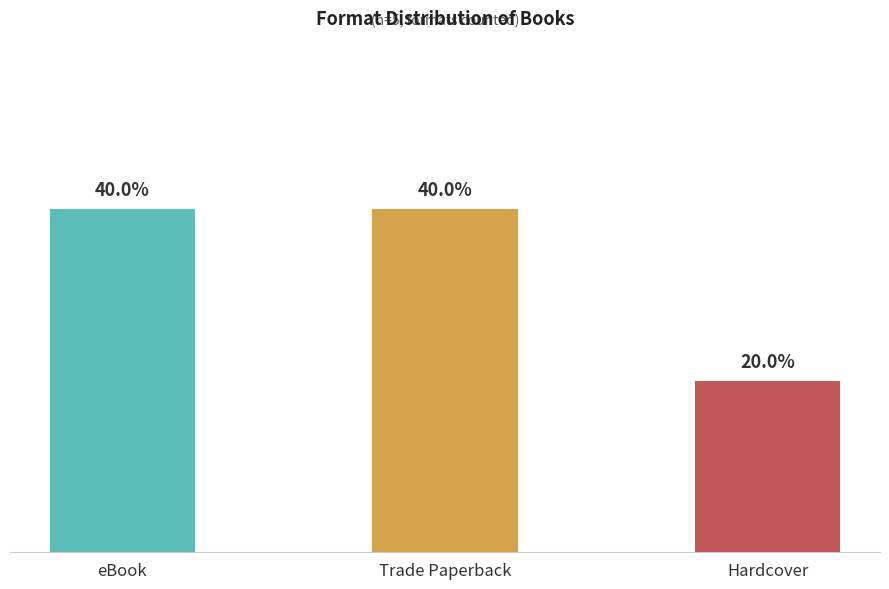

Where is the data nearest to the value 1?

Hardcover